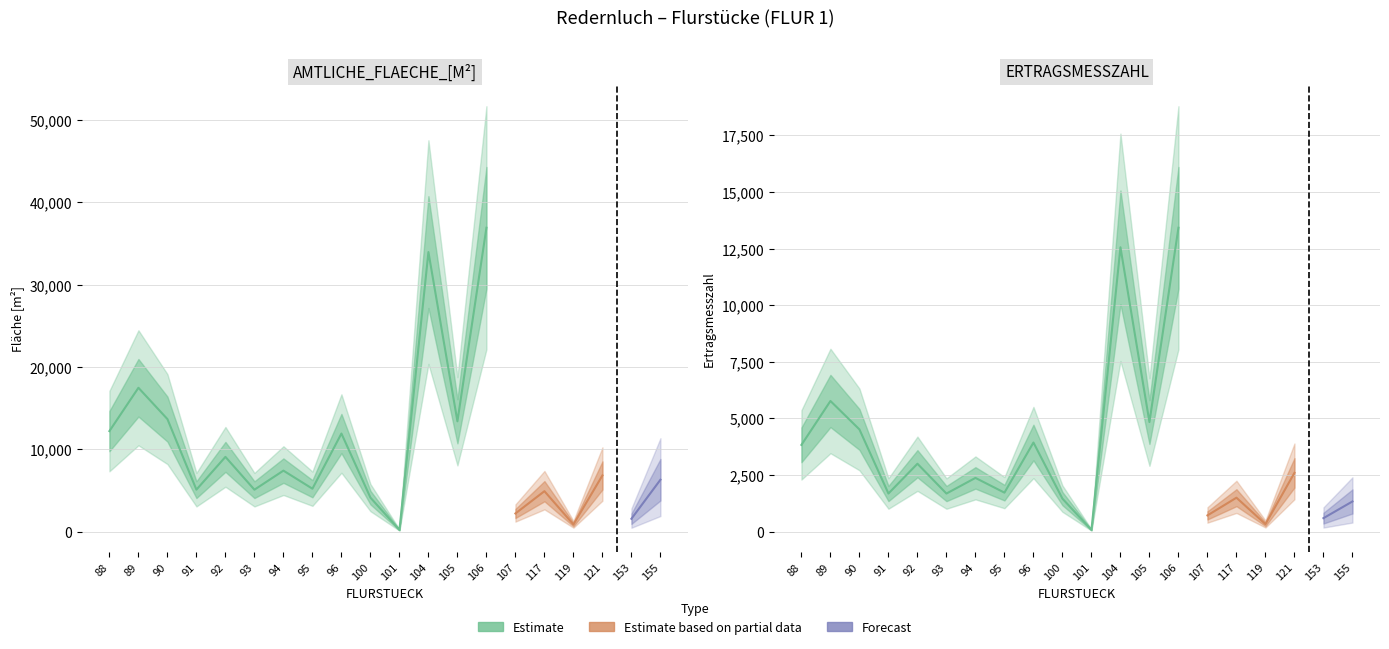

Reading left to right, transcribe all the data shown in this chart.

AMTLICHE_FLAECHE_[M^2]: 12214	17478	13673	5097	9081	5092	7409	5212	11917	4130	202	33970	13405	36925
ERTRAGSMESSZAHL: 3829	5768	4512	1682	2997	1680	2371	1720	3933	1455	73	12555	4838	13419